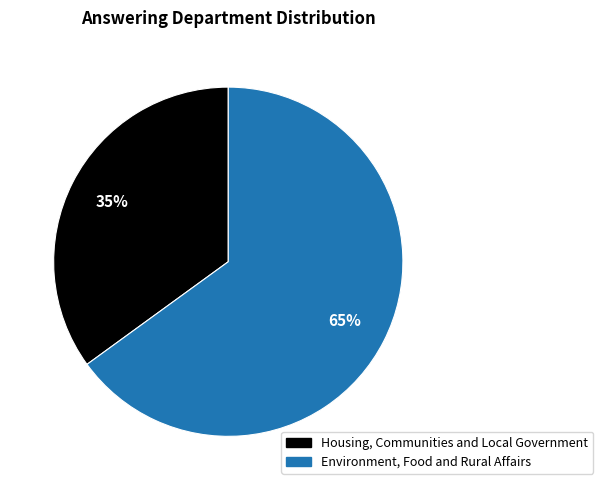

What is the smallest slice in the pie chart?

Housing, Communities and Local Government